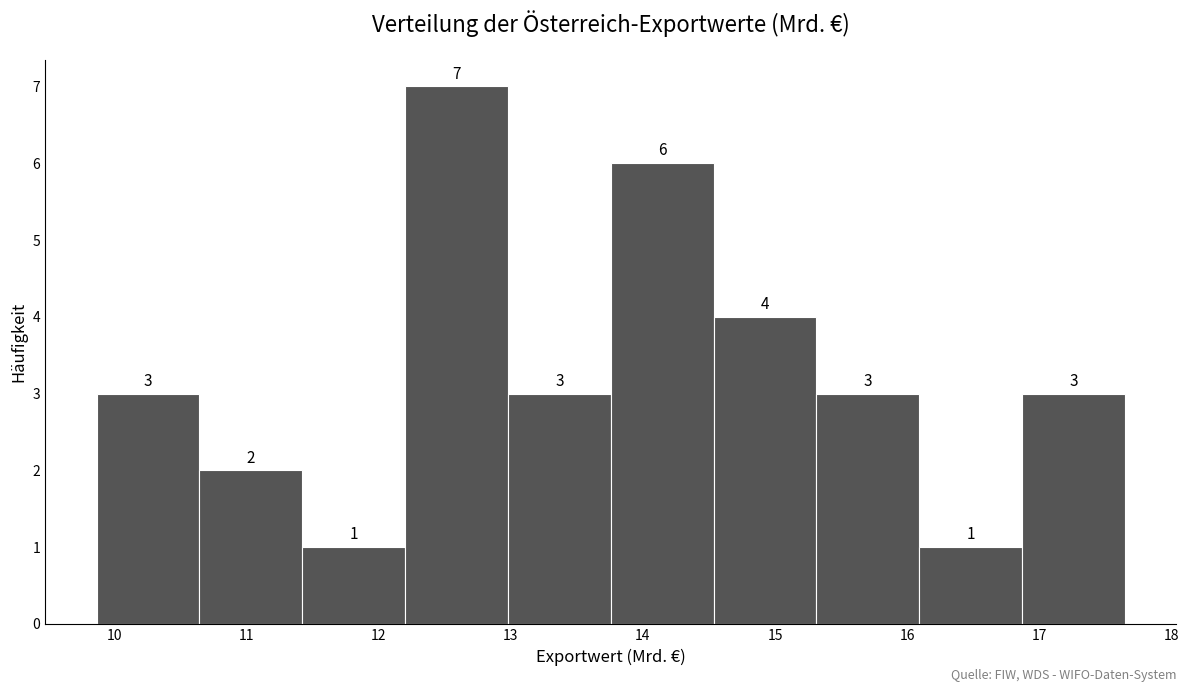

Reading left to right, transcribe this chart: for each bar, give the range it covers on the x-axis and its height. The bar edges are not printed on the chart, so give them approximately, as read against the axis.

9.9 to 10.6: 3
10.6 to 11.4: 2
11.4 to 12.2: 1
12.2 to 13.0: 7
13.0 to 13.8: 3
13.8 to 14.5: 6
14.5 to 15.3: 4
15.3 to 16.1: 3
16.1 to 16.9: 1
16.9 to 17.6: 3